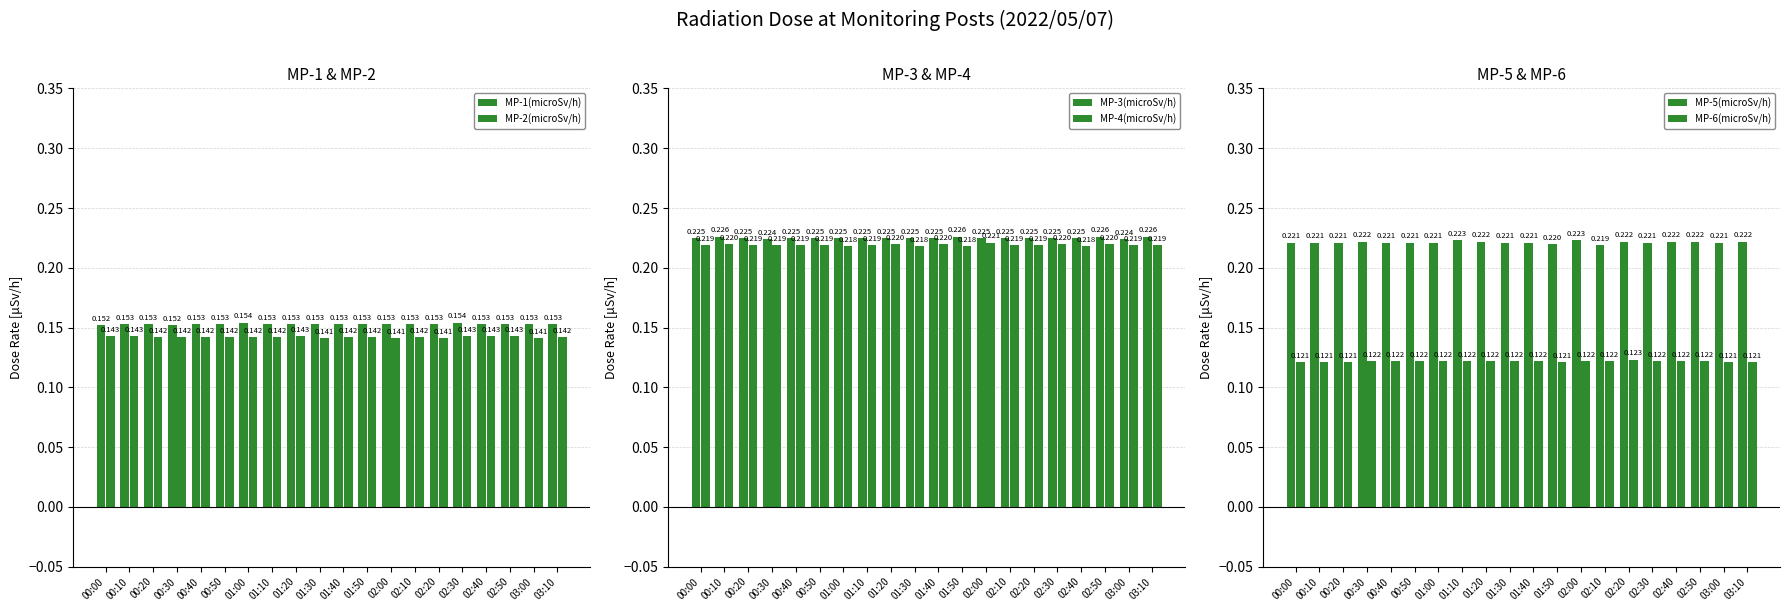

What is the label of the 5th bar from the right?

02:30